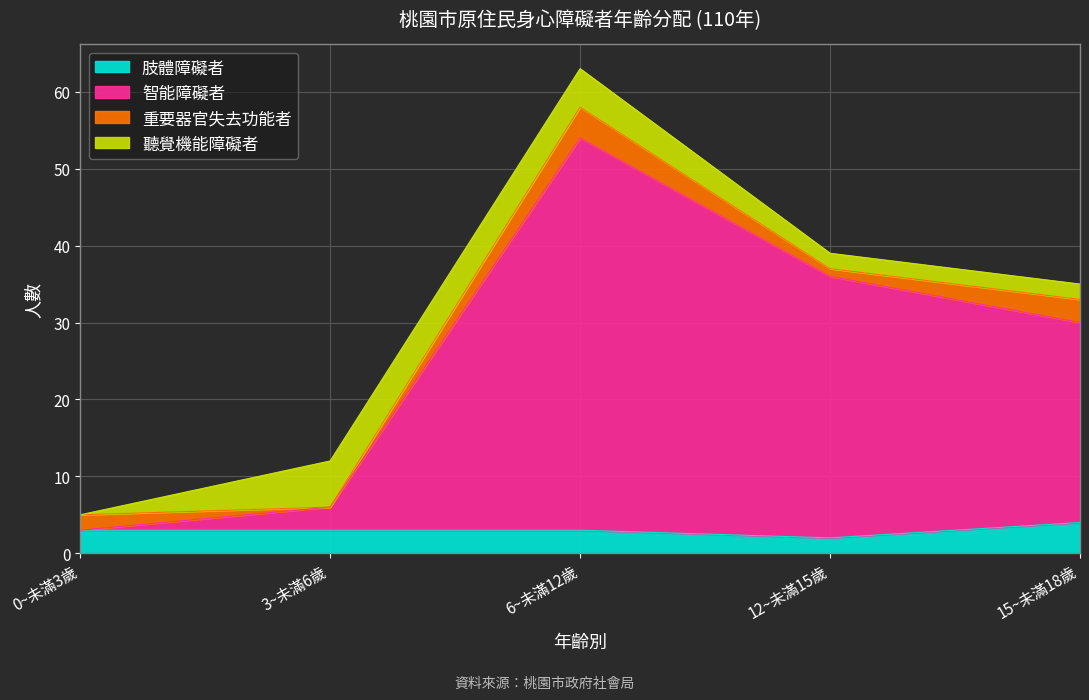

List the labels in order of 智能障礙者 value, largest first.

6~未滿12歲, 12~未滿15歲, 15~未滿18歲, 3~未滿6歲, 0~未滿3歲